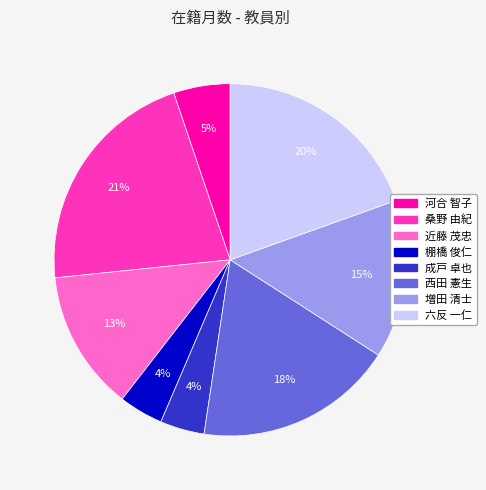

Between 桑野 由紀 and 棚橋 俊仁, which is larger?

桑野 由紀